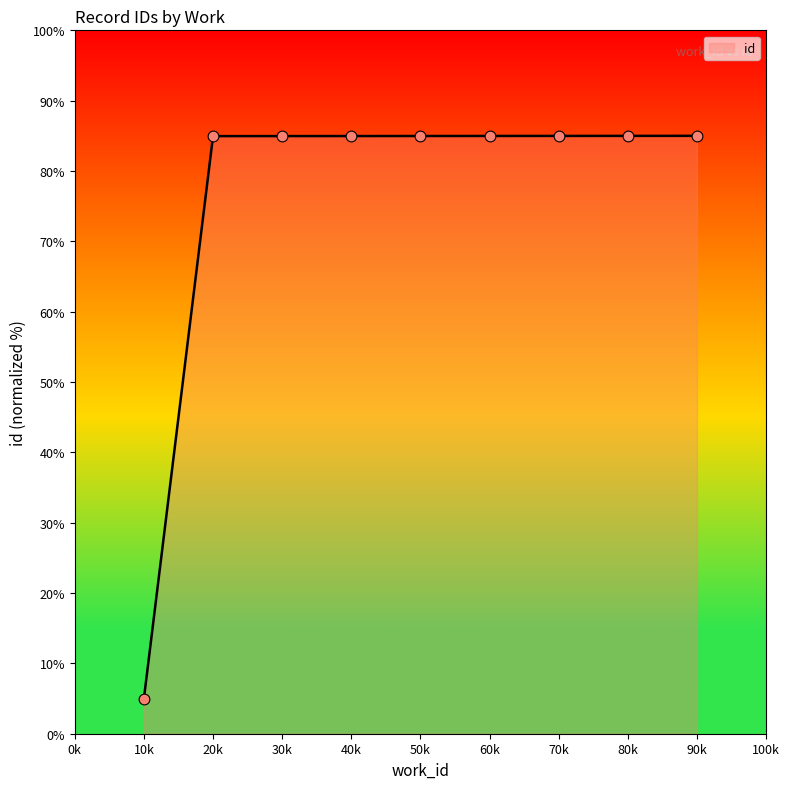

Between 10k and 40k, which is larger?

40k